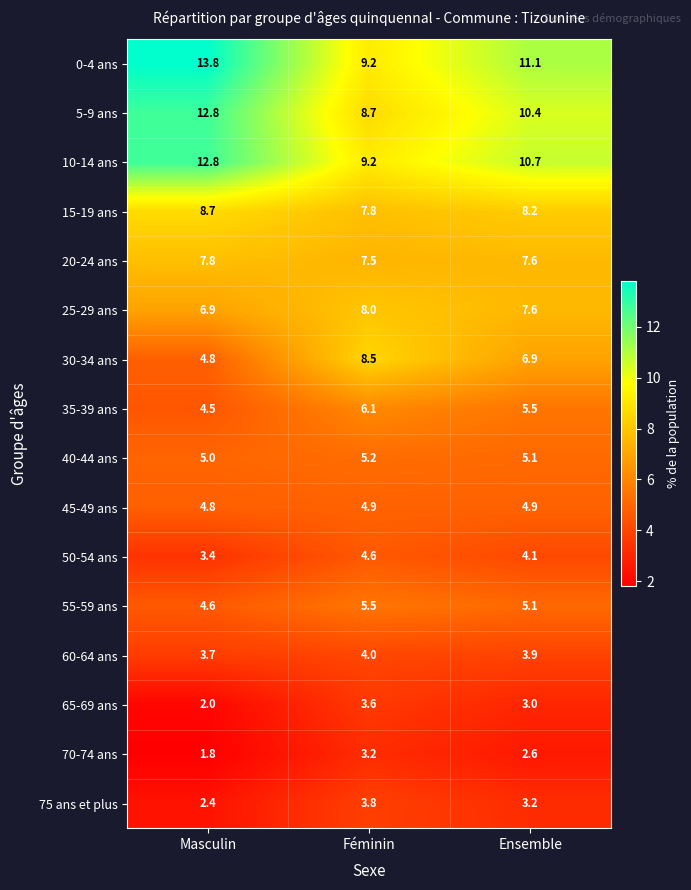

What is the difference between the second highest and minimum values in the 70-74 ans series?

0.8